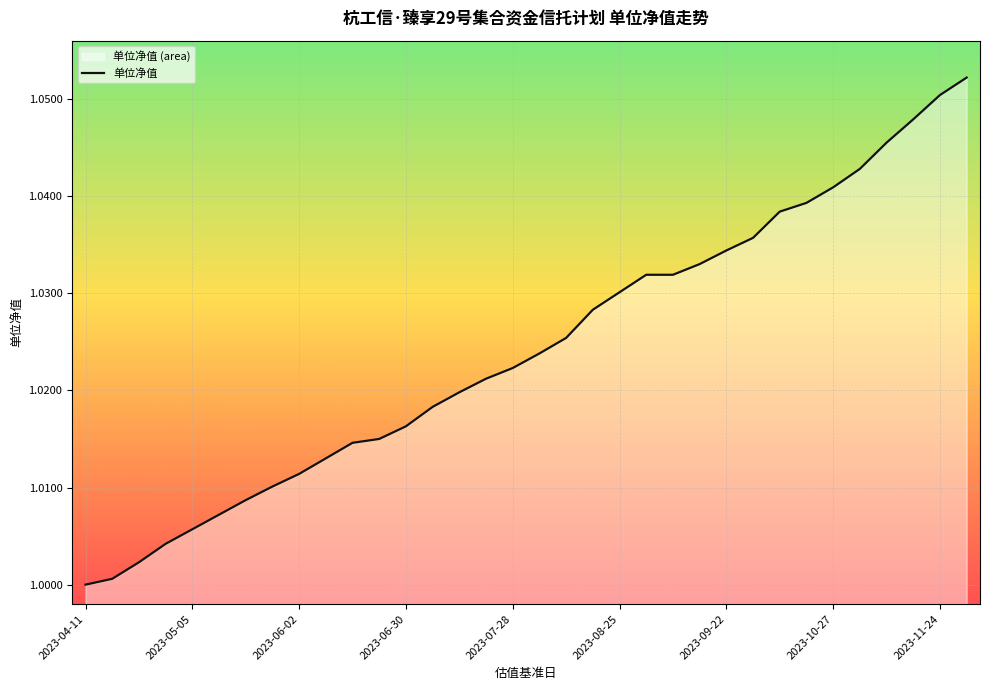

How many categories are shown in the chart?

34